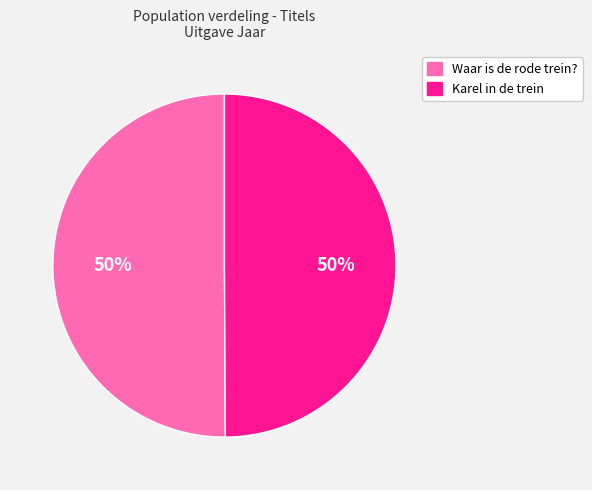

To the nearest percent, what is the combined percentage of Karel in de trein and Waar is de rode trein??

100%